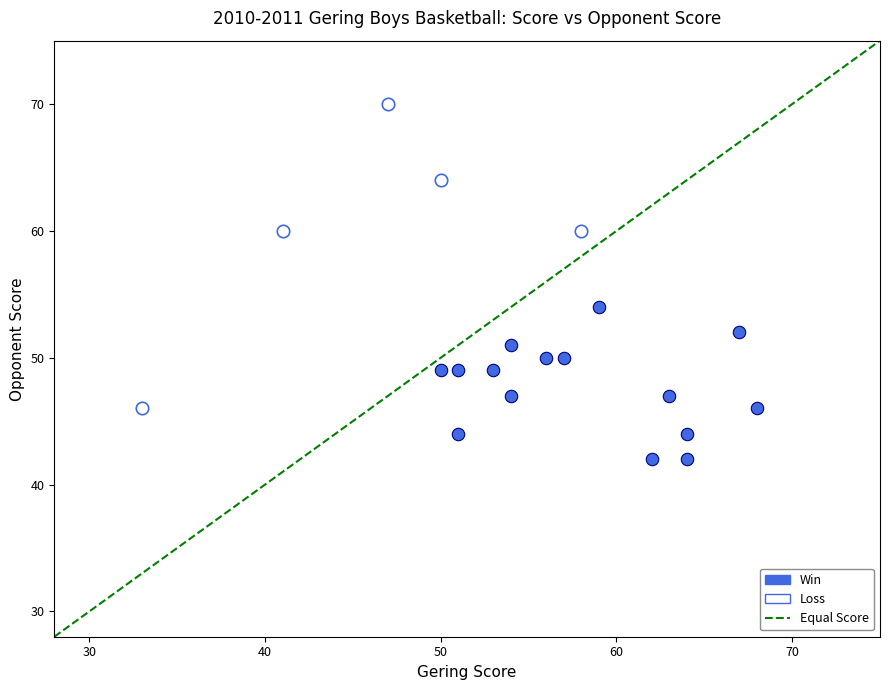

Which series contains the lowest Y value?

Win